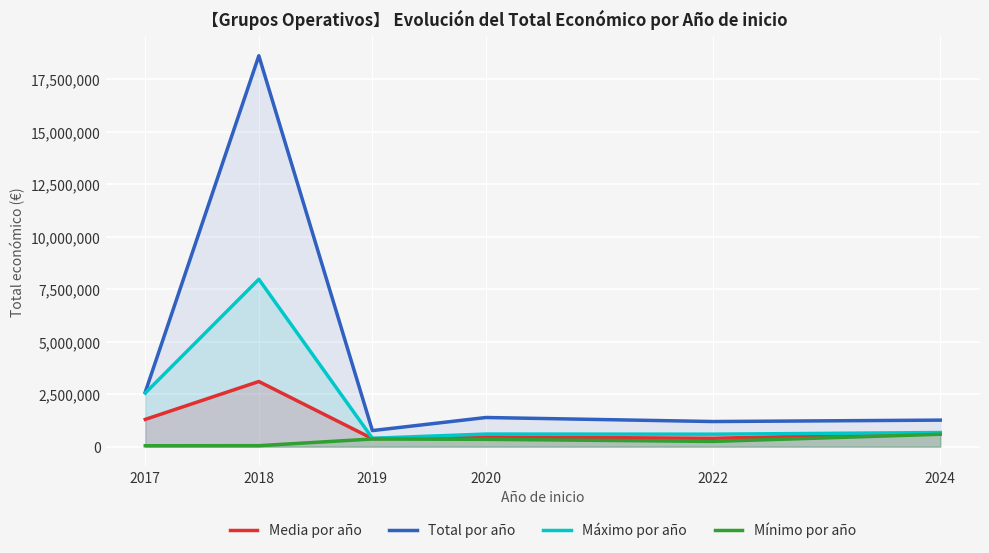

At which category does Máximo por año reach its first local peak?

2018